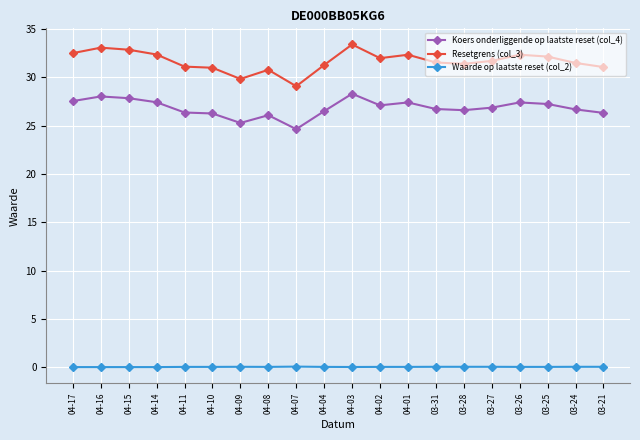

True or false: Waarde op laatste reset (col_2) has a value of 0.1 at 03-31.

True